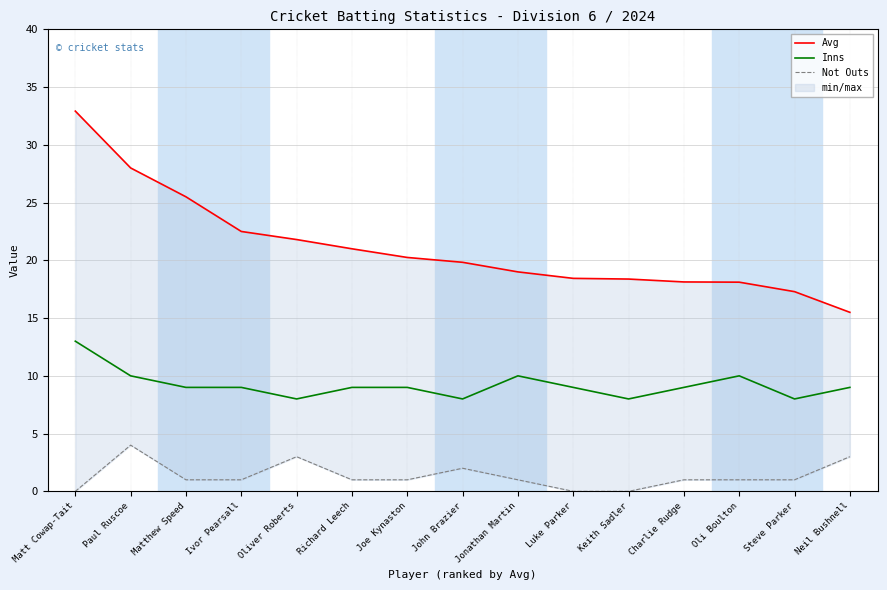

What is the difference between the second highest and minimum values in the Not Outs series?

3.0